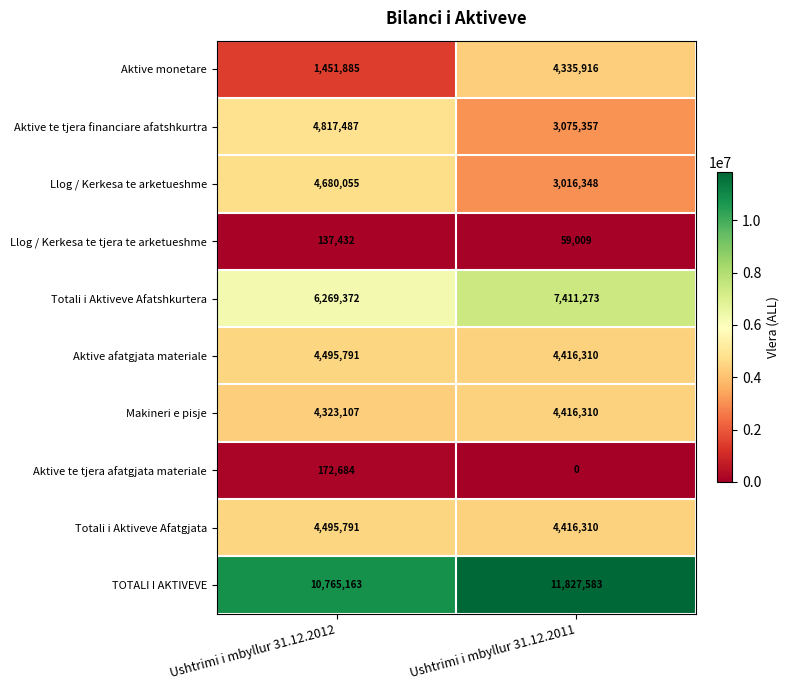

What is the difference between the Aktive te tjera financiare afatshkurtra values at Ushtrimi i mbyllur 31.12.2012 and Ushtrimi i mbyllur 31.12.2011?

1742130